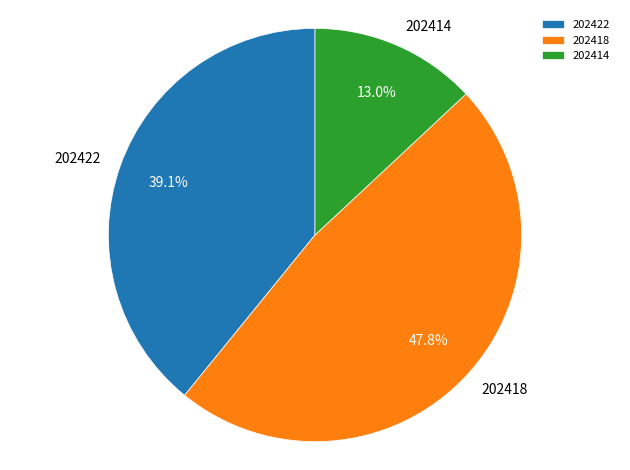

Is there a majority slice in this chart?

No